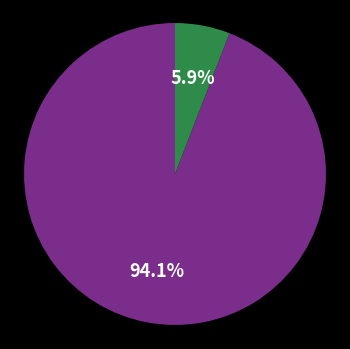

Does any single category account for the majority?

Yes